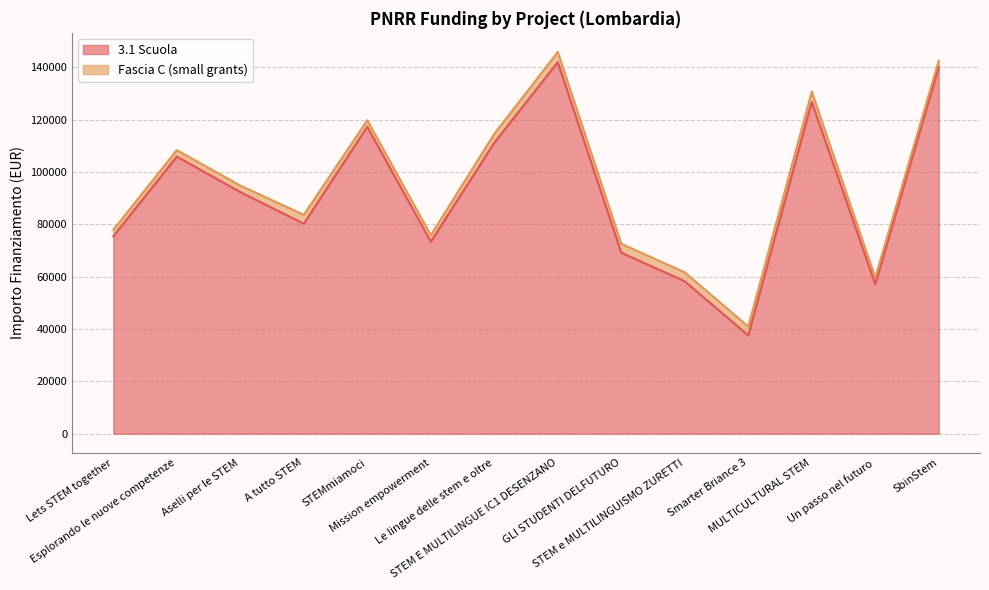

Which label corresponds to the largest value in the chart?

STEM E MULTILINGUE IC1 DESENZANO